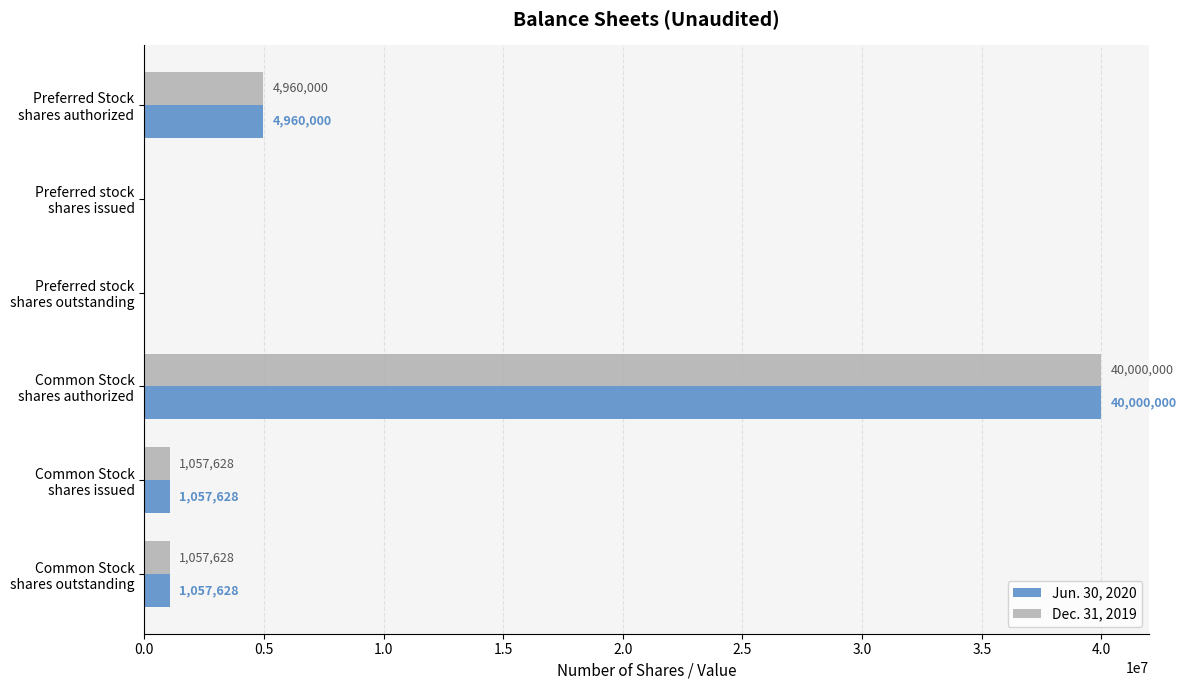

What is the maximum value for Jun. 30, 2020?

40000000